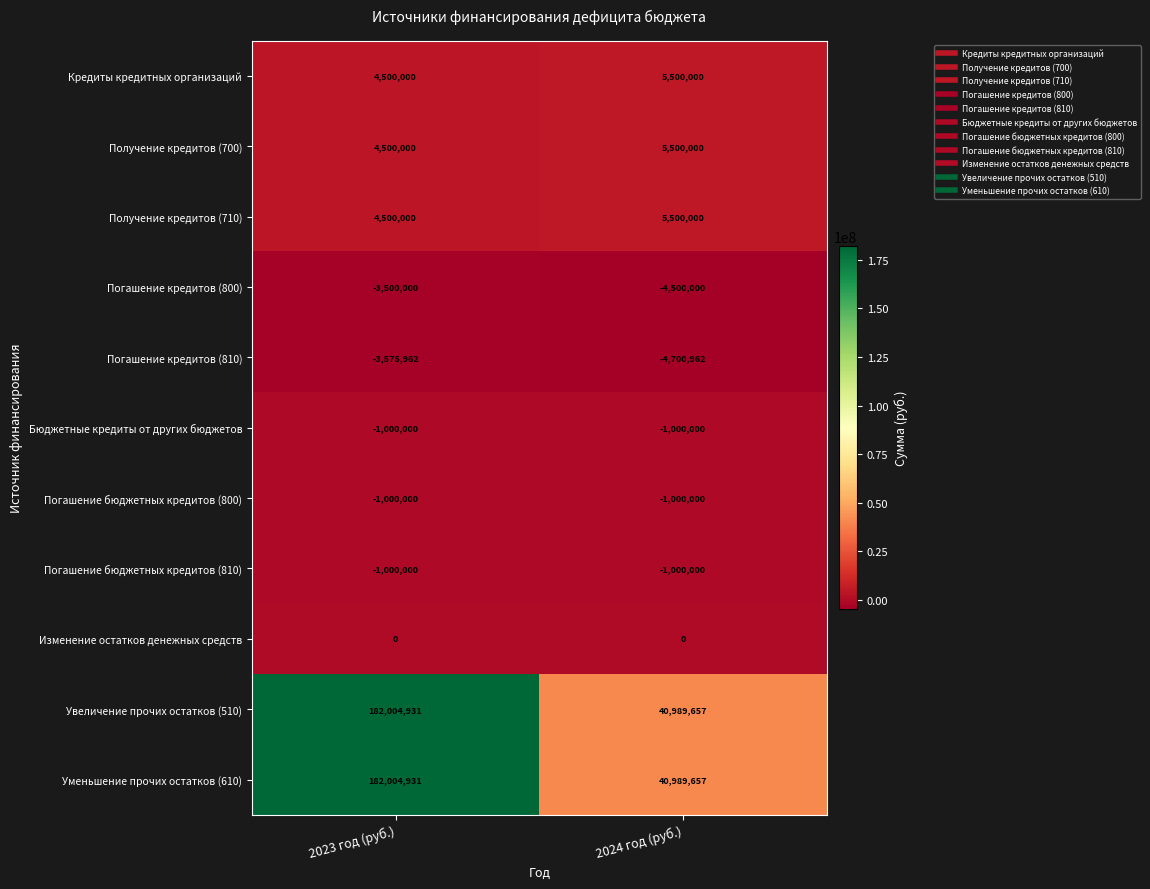

List the labels in order of Кредиты кредитных организаций value, smallest first.

2023 год (руб.), 2024 год (руб.)